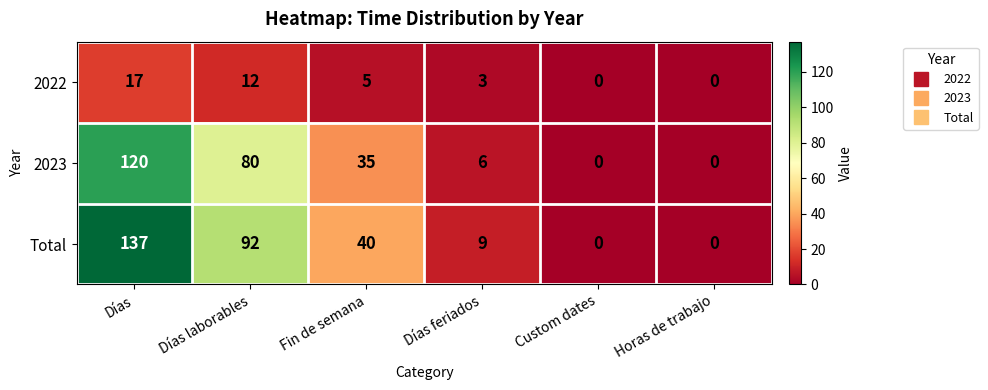

Reading right to left, list all the values displayed in this chart.

2022: 0	0	3	5	12	17
2023: 0	0	6	35	80	120
Total: 0	0	9	40	92	137